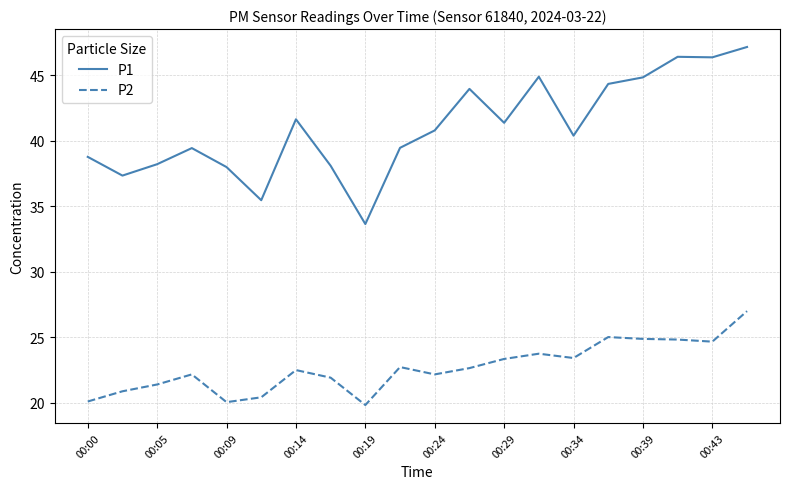

List the series in order of their peak value, lowest first.

P2, P1